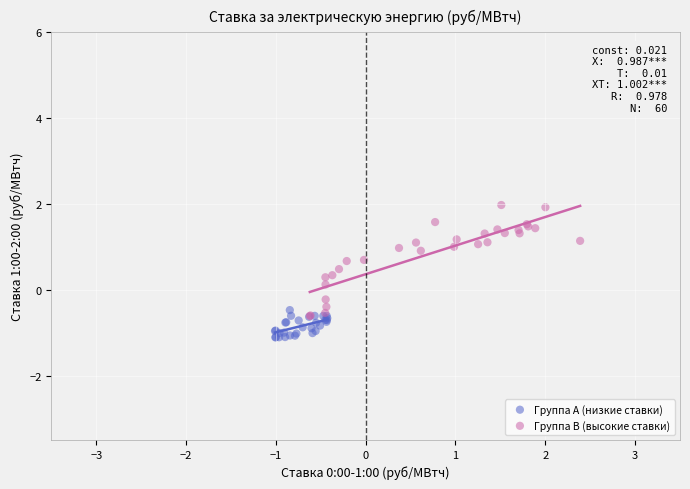

Which series has the widest spread of Y values?

Группа B (высокие ставки)